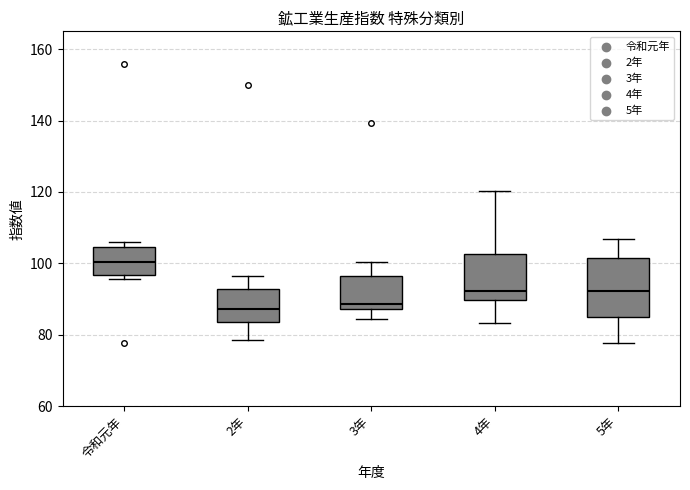

Comparing the boxes themselves (not the whiskers), which one is the tallest?

5年